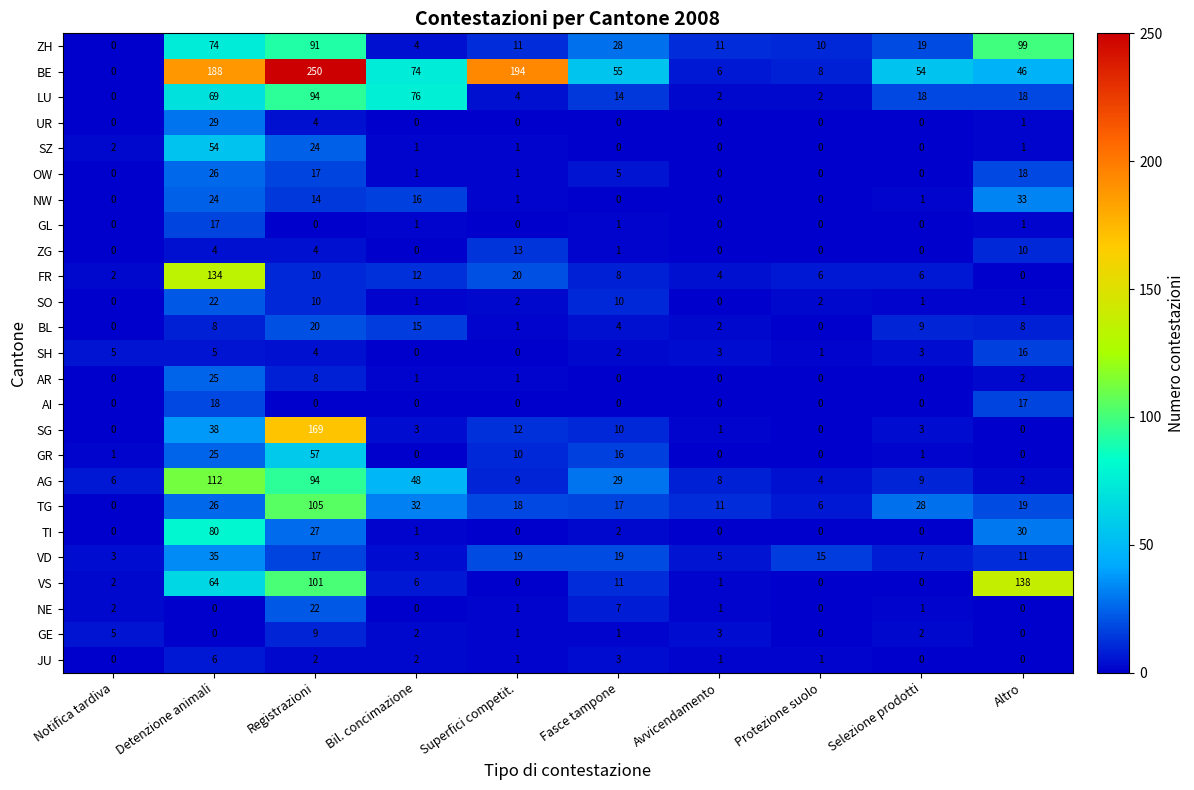

What is the difference between the BE values at Altro and Superfici competit.?

148